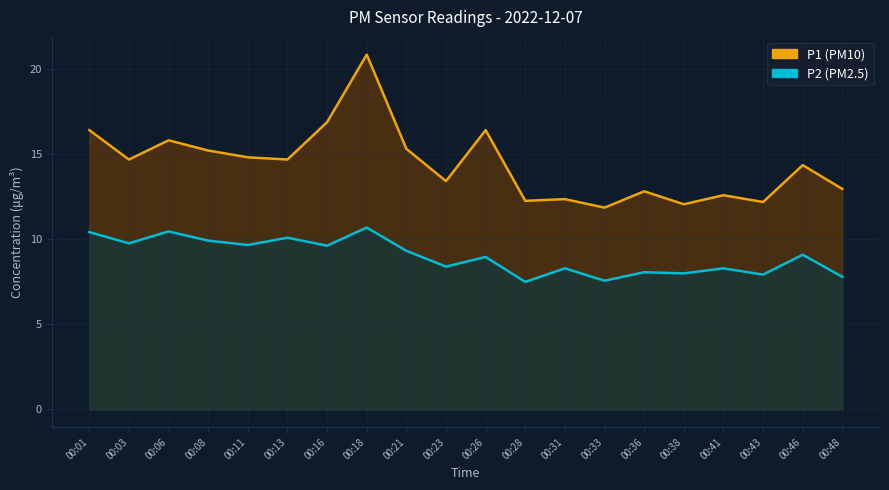

The value of P2 at 00:43 is 7.9. True or false?

True